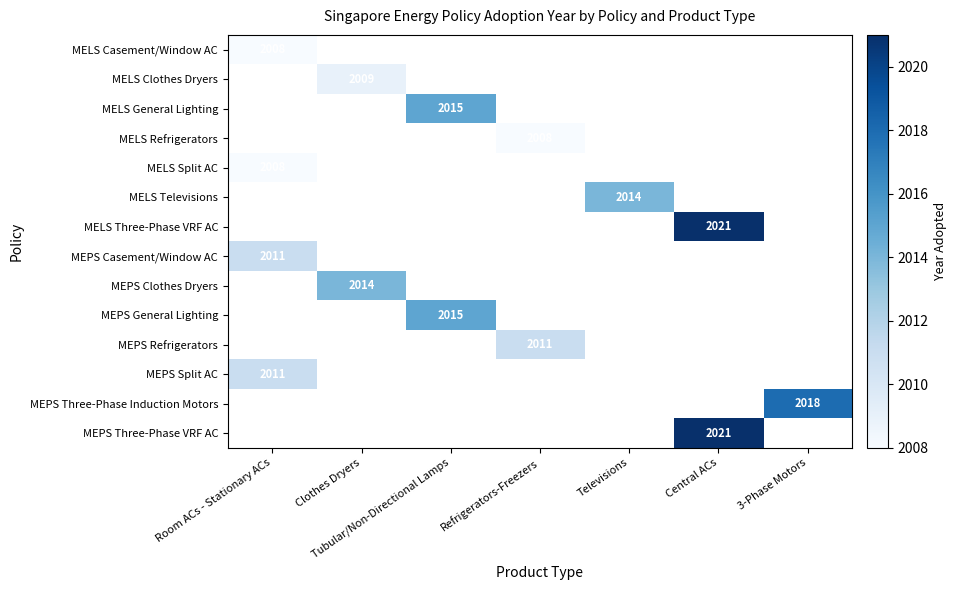

Is it true that MELS General Lighting equals 3117 at Tubular/Non-Directional Lamps?

False